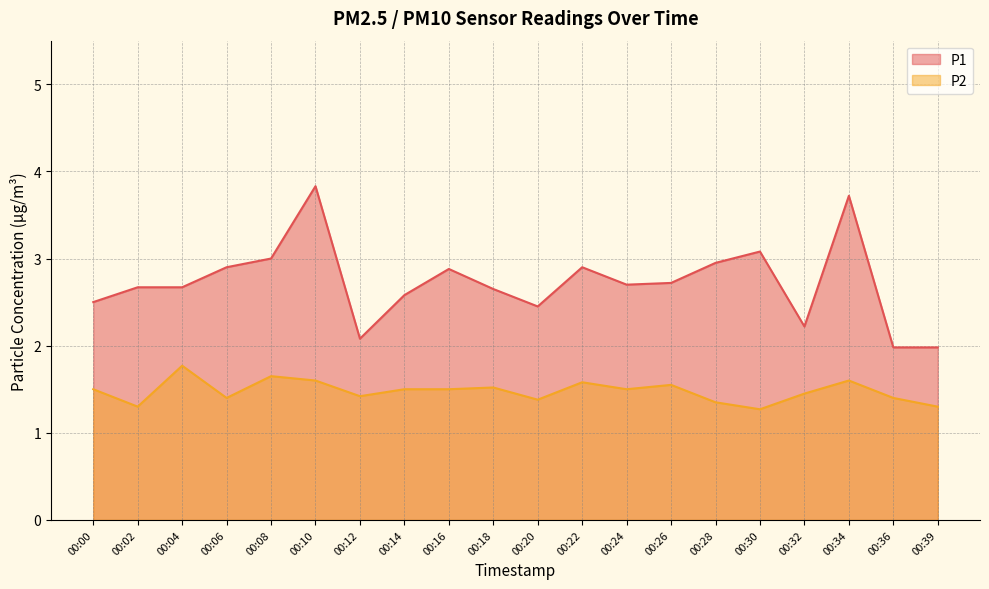

Does the chart display data point markers on the line(s)?

No